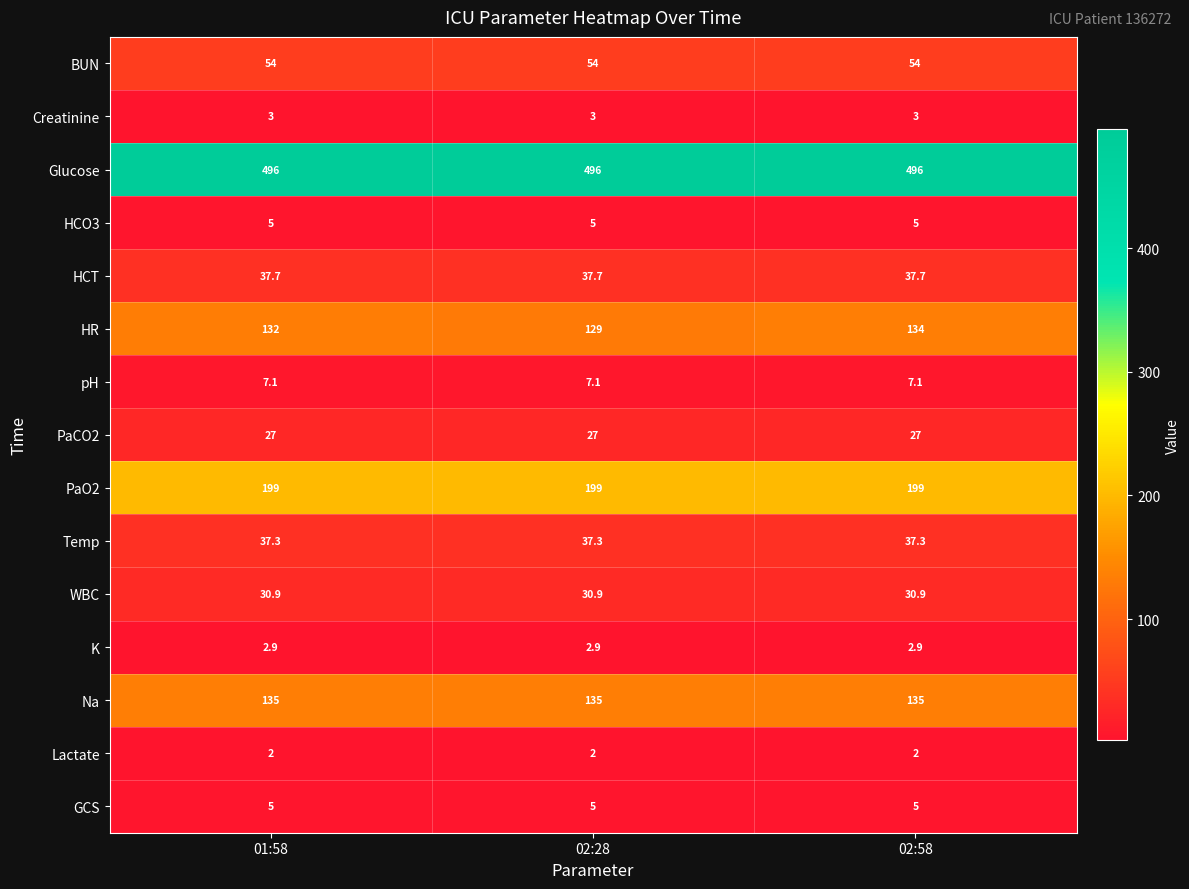

What is the greatest value displayed?

496.0